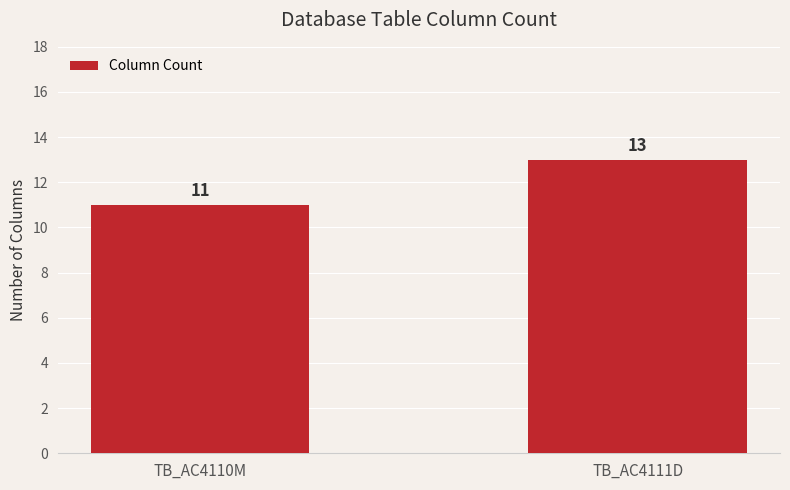

Count the number of data series in this chart.

1